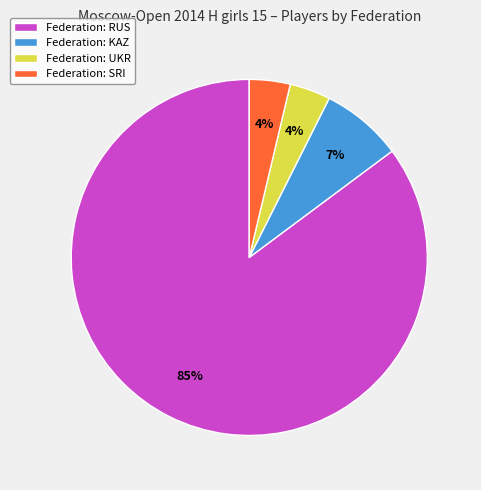

To the nearest percent, what percentage of the pie is Federation: UKR?

4%